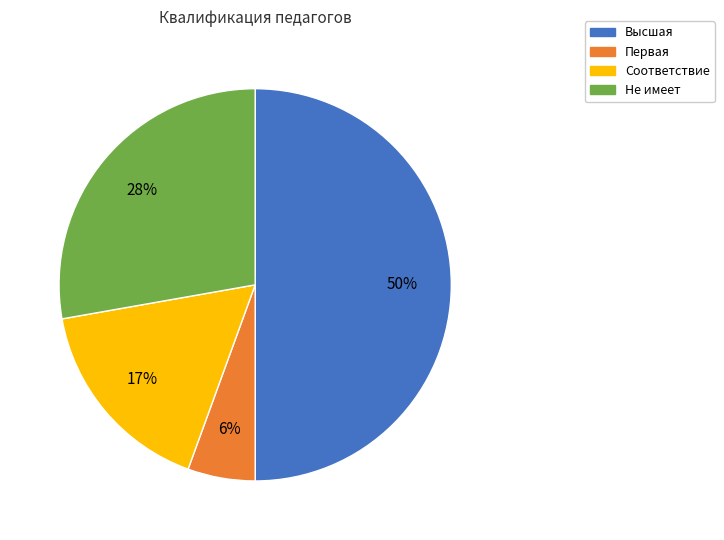

Is Первая the majority of the pie?

No